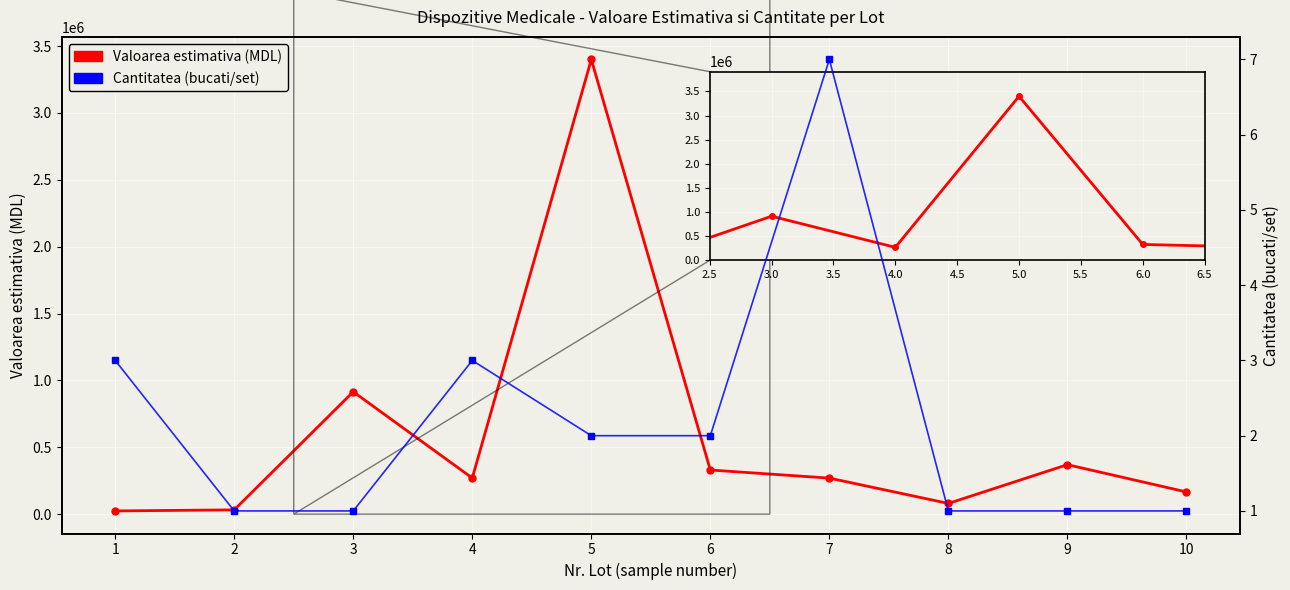

Between 8 and 10, which series saw the biggest shift?

Valoarea estimativa (MDL)